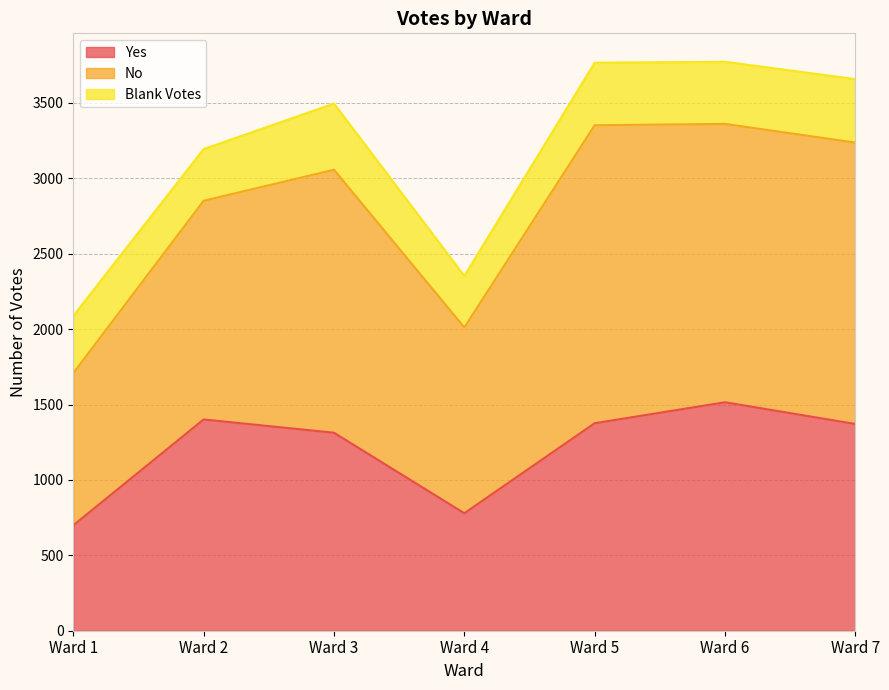

What is the lowest value of the Blank Votes series?

342